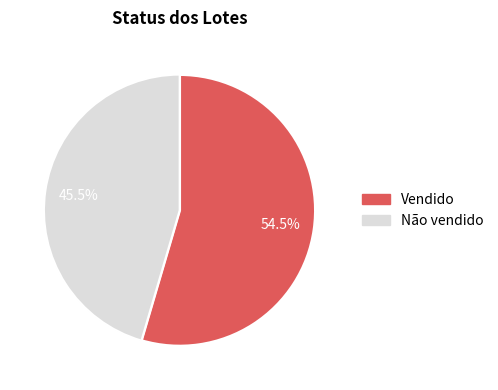

Which slice is the smallest?

Não vendido